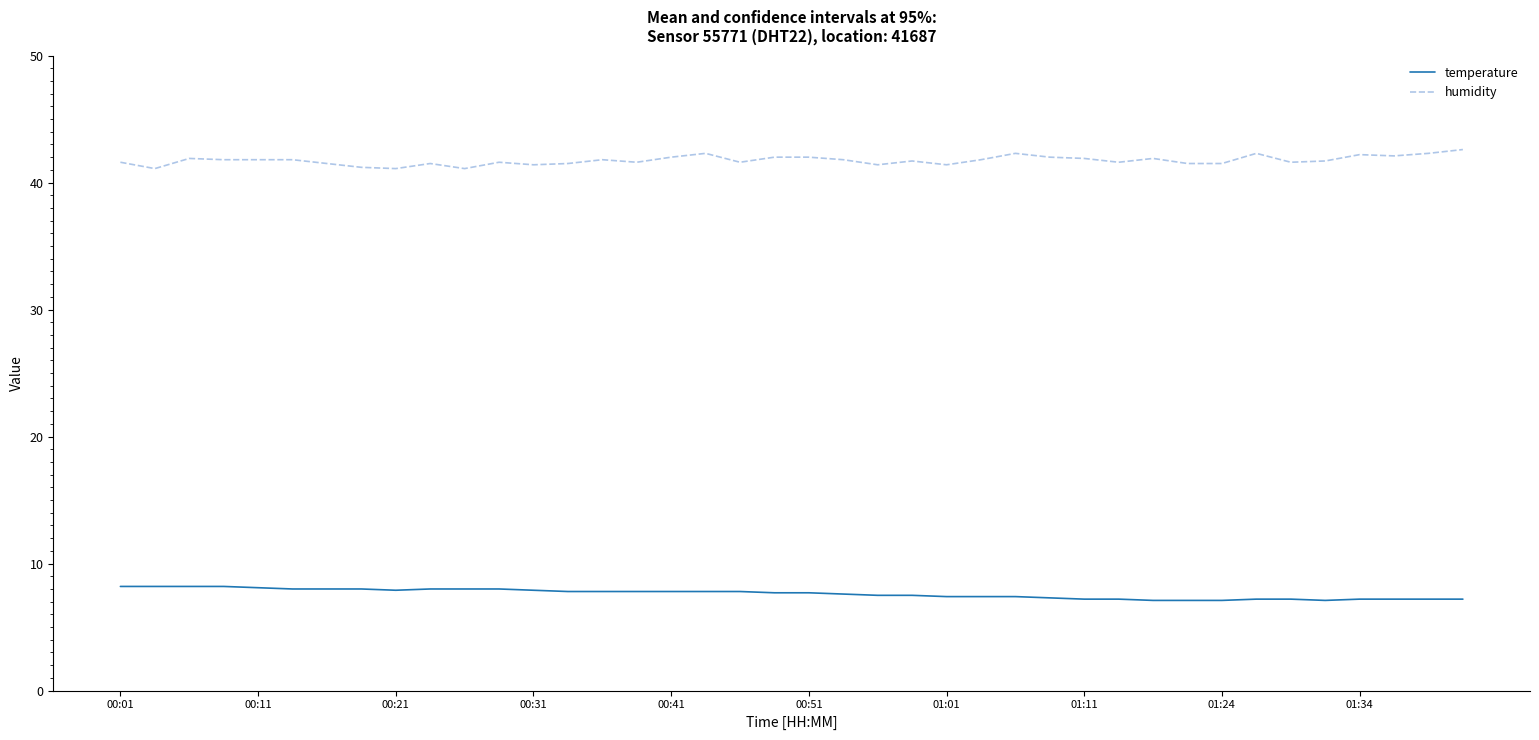

True or false: temperature and humidity cross at least once.

False